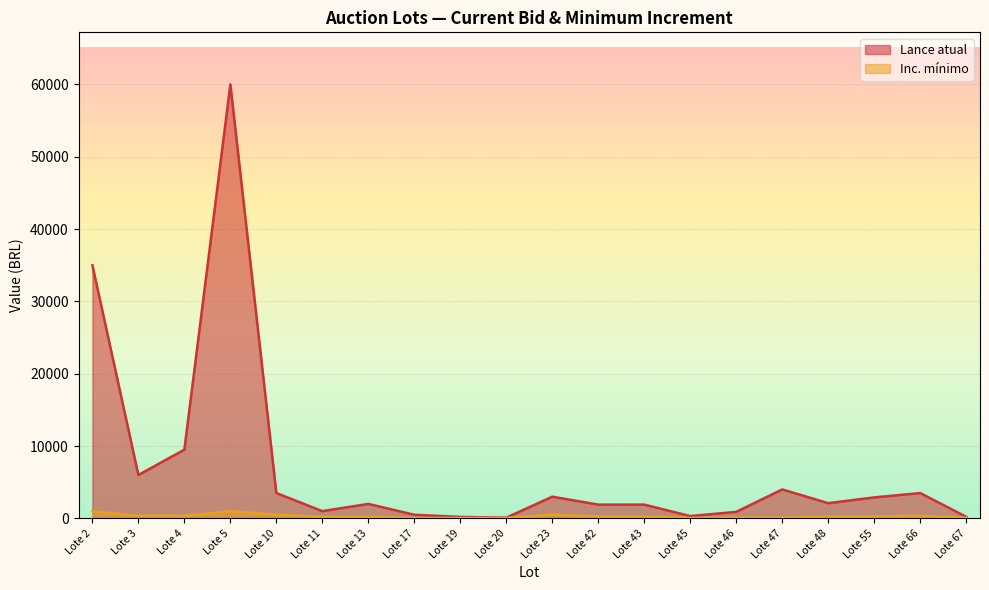

Does the chart display data point markers on the line(s)?

No